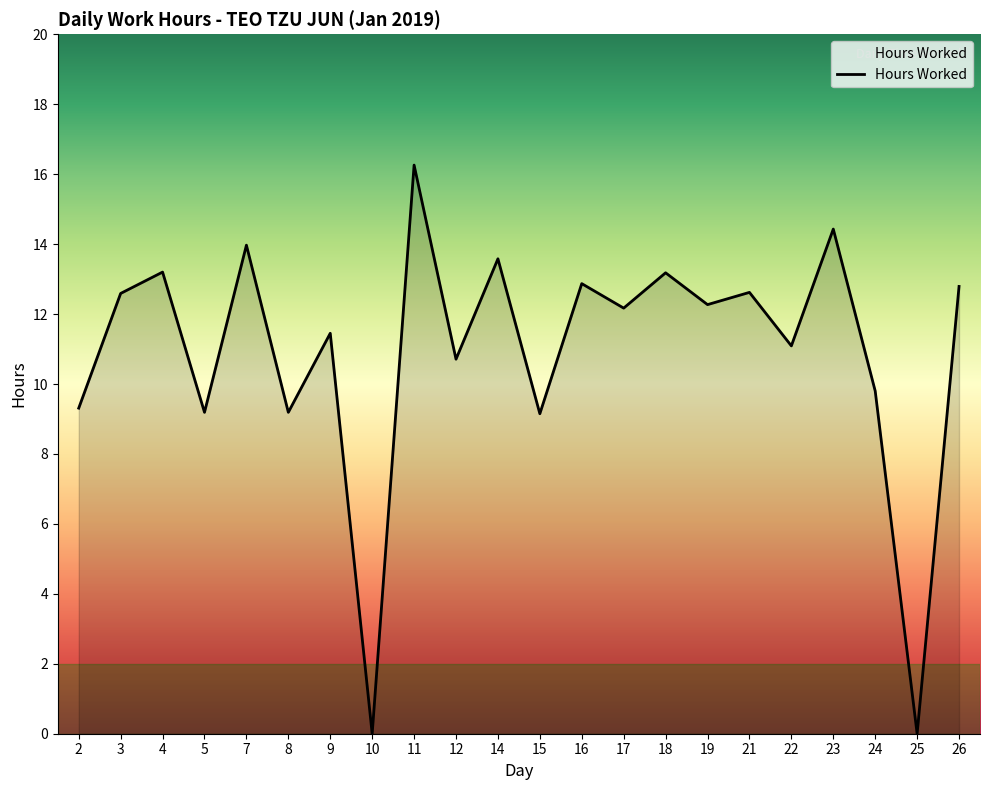

Where is the first local minimum?

5